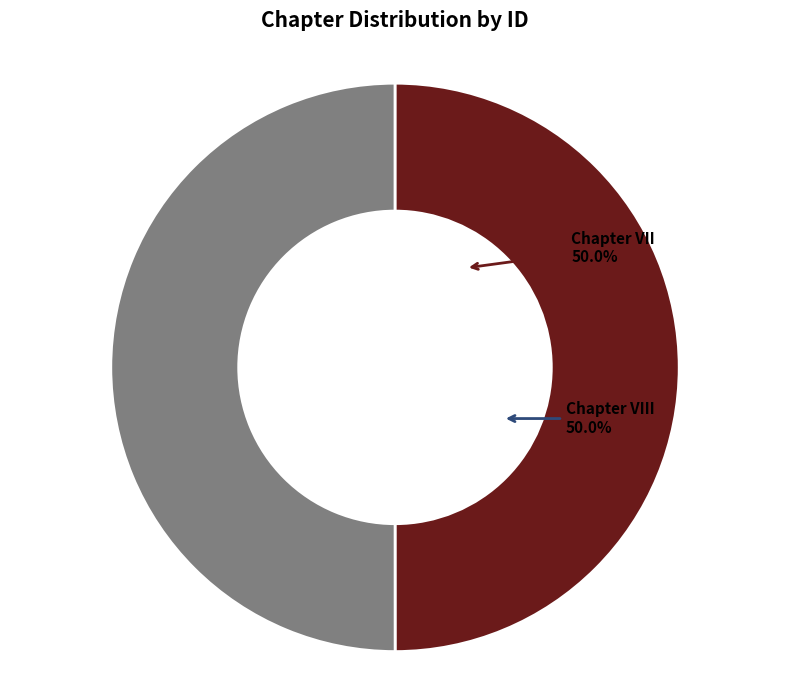

The Chapter VIII slice represents 63% of the pie. True or false?

False